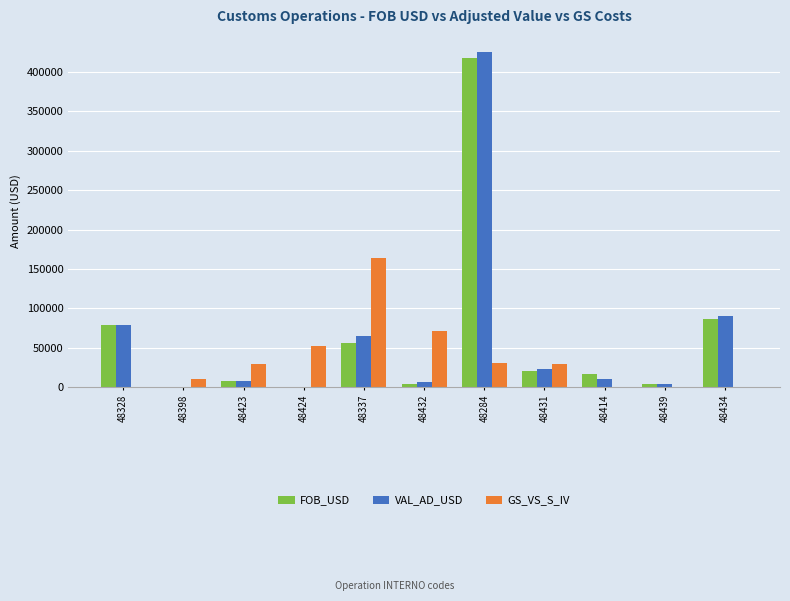

What are all the series names shown in the legend?

FOB_USD, VAL_AD_USD, GS_VS_S_IV